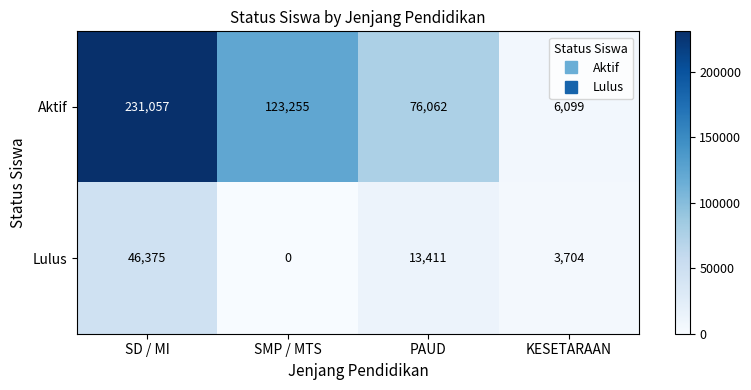

Between SMP / MTS and PAUD, which series saw the biggest shift?

Aktif